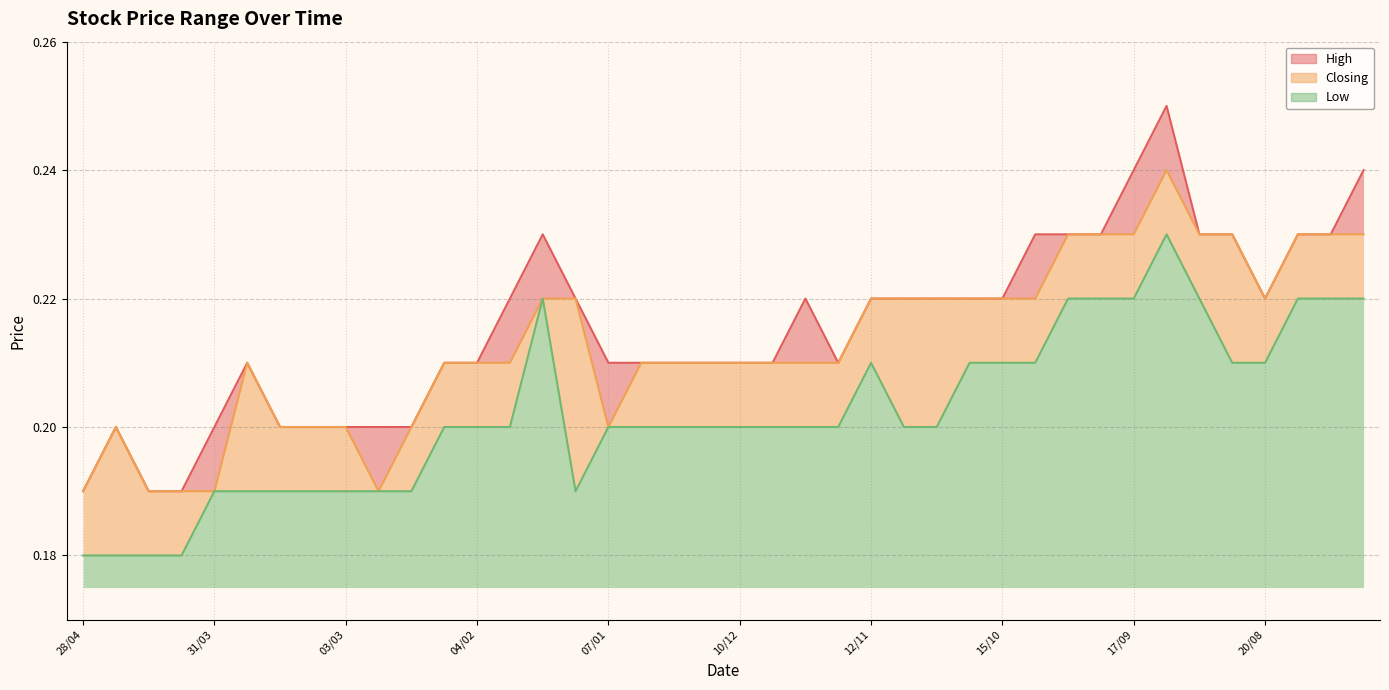

At how many categories does at least one series exceed 0?

40